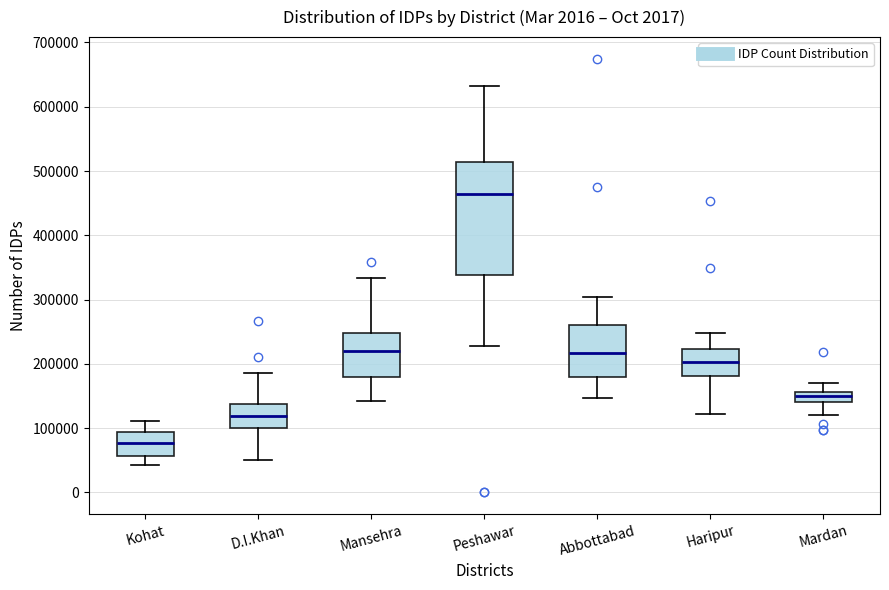

Reading left to right, read every box against the y-axis: the position of its median line, the range the box covers, and the ends of its whiskers. The values are not printed on the chart, so give them approximately, as read against the axis.

Kohat: median 80000, box 60000 to 90000, whiskers 40000 to 110000
D.I.Khan: median 120000, box 100000 to 140000, whiskers 50000 to 190000
Mansehra: median 220000, box 180000 to 250000, whiskers 140000 to 330000
Peshawar: median 460000, box 340000 to 510000, whiskers 230000 to 630000
Abbottabad: median 220000, box 180000 to 260000, whiskers 150000 to 300000
Haripur: median 200000, box 180000 to 220000, whiskers 120000 to 250000
Mardan: median 150000, box 140000 to 160000, whiskers 120000 to 170000